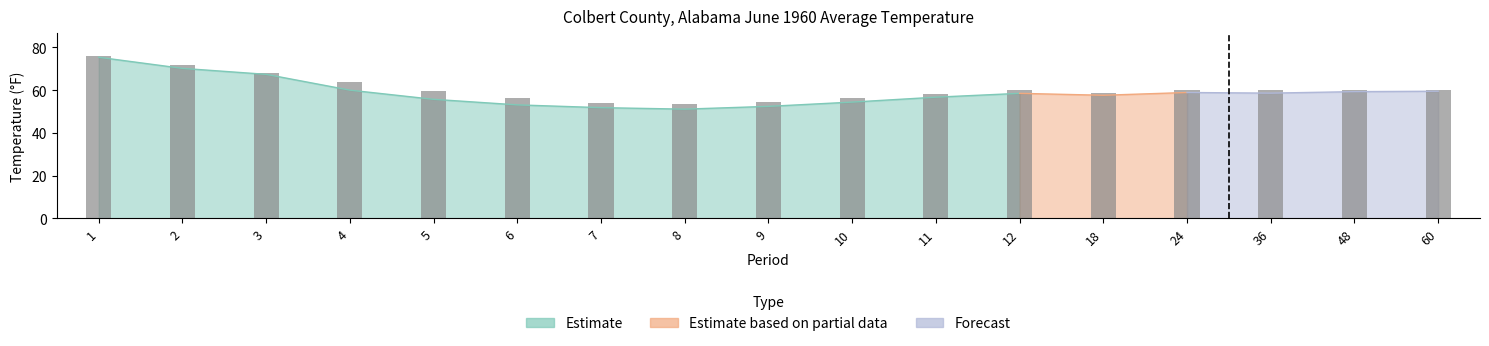

Is it true that the value at 3 is 67.9?

True